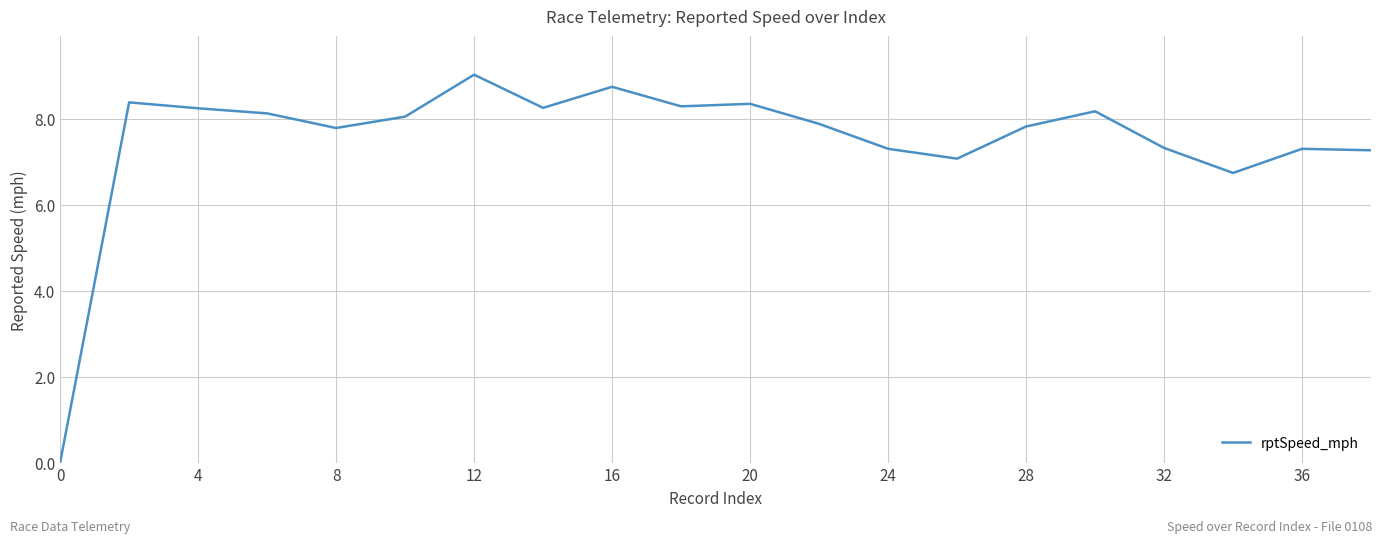

What is the maximum value shown in the chart?

9.0